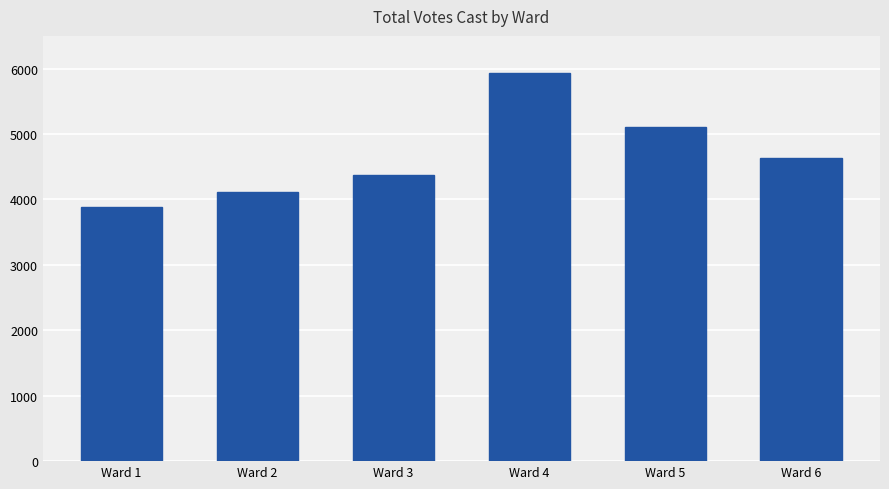

What is the difference between the maximum and minimum values?

2047